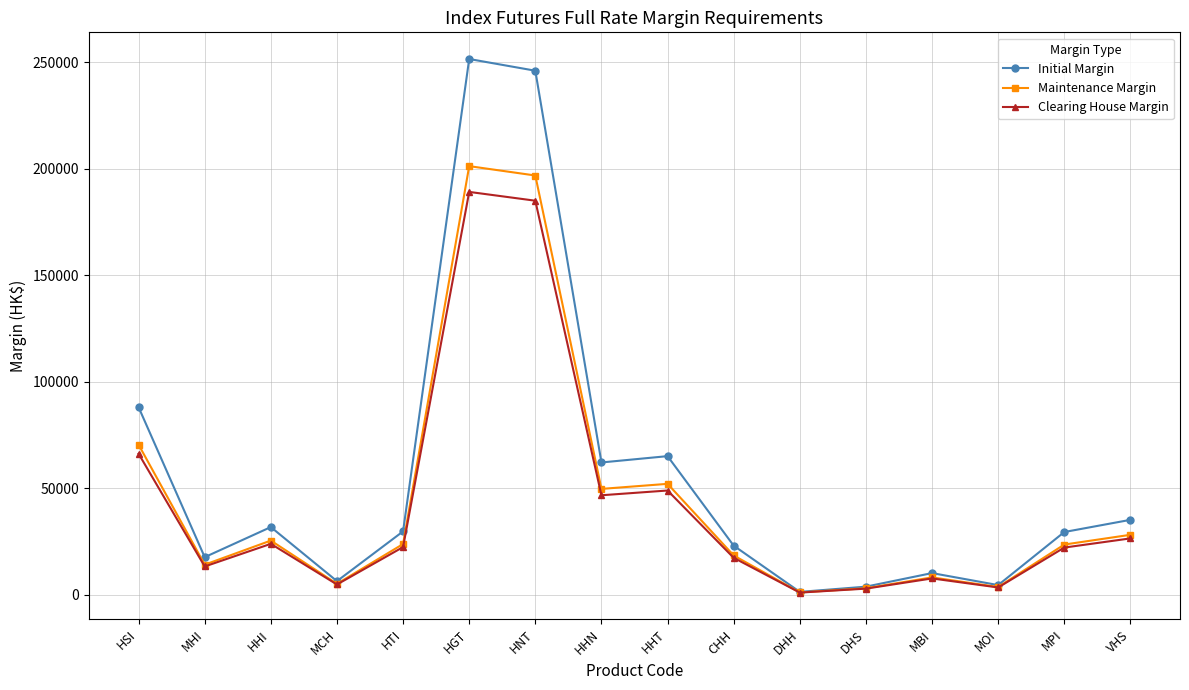

What is the value of the Initial Margin point at the 16th from the left?

35112